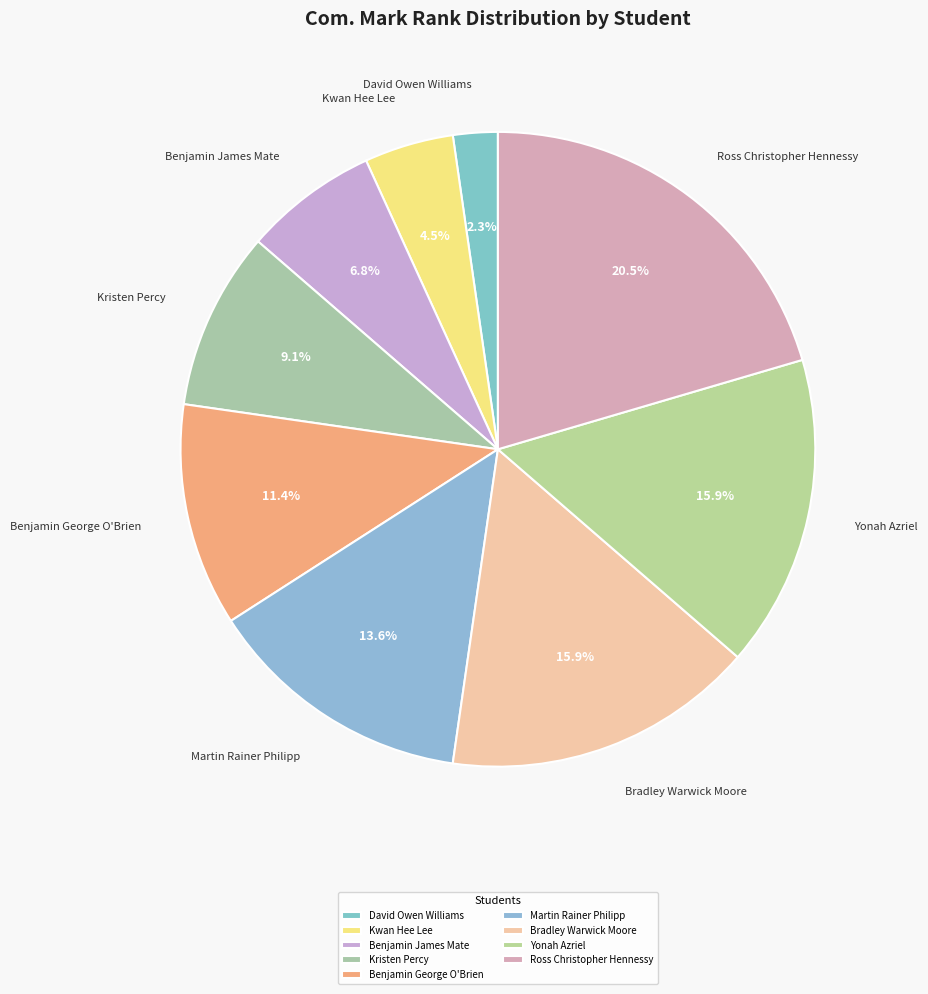

Which category has the smallest portion of the pie?

David Owen Williams